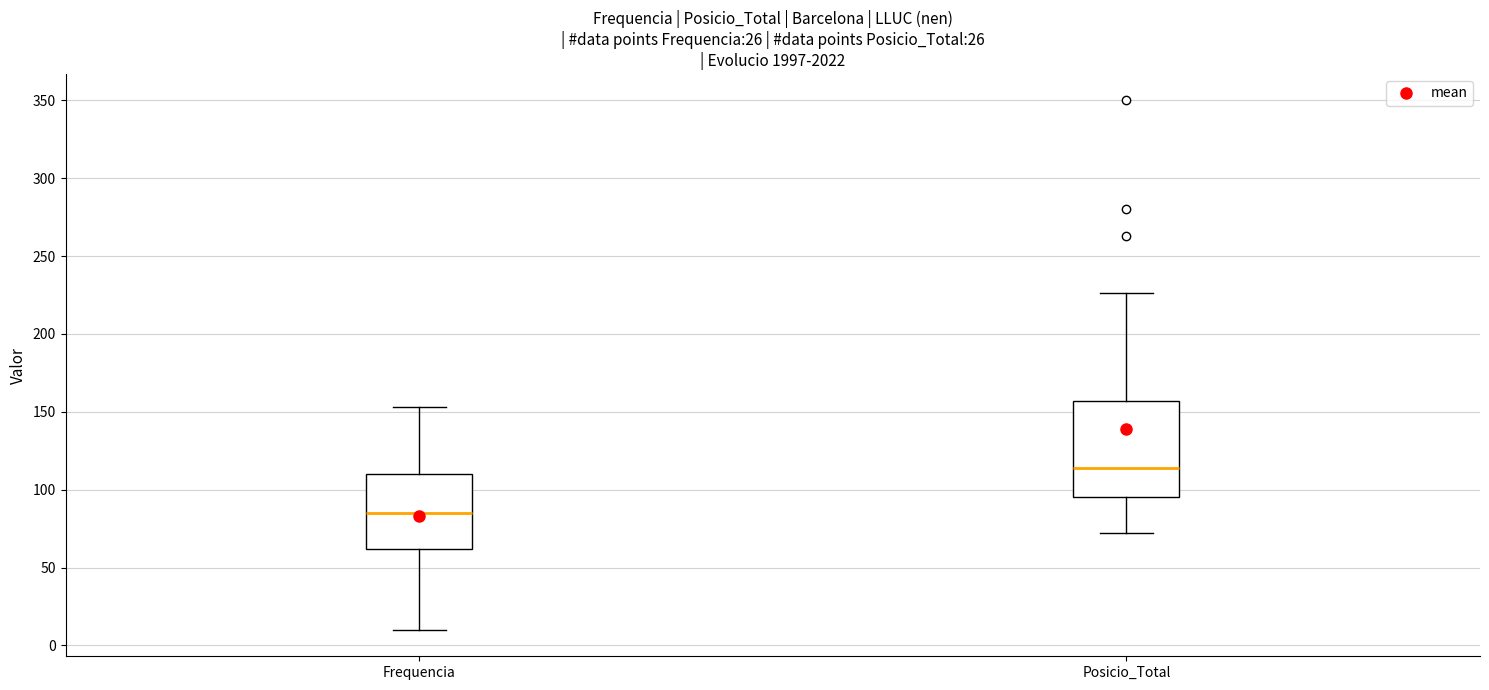

Which box's median line is the lowest?

Frequencia